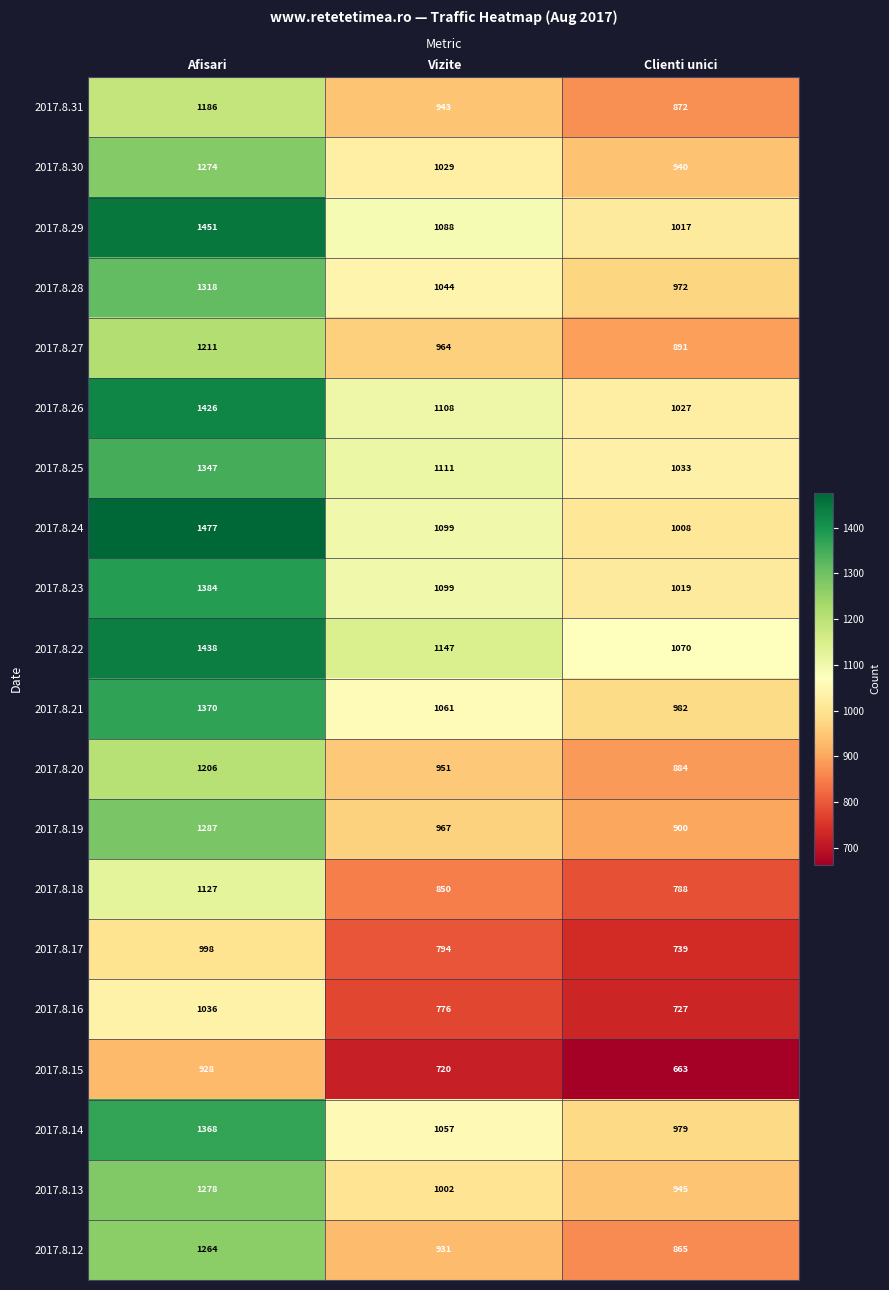

Which series has the largest range (max minus min)?

2017.8.24